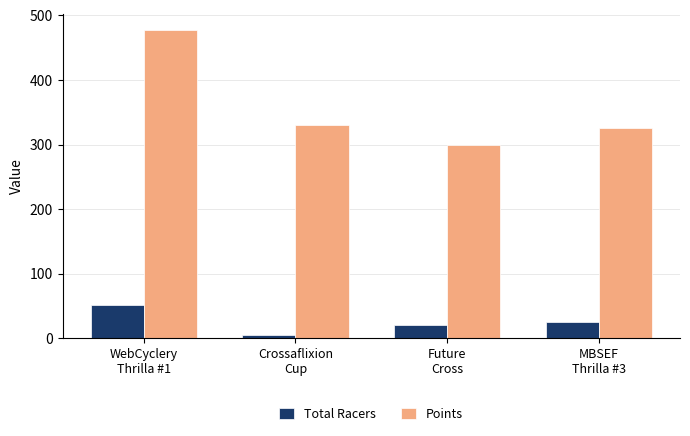

What is the greatest value displayed?

477.7